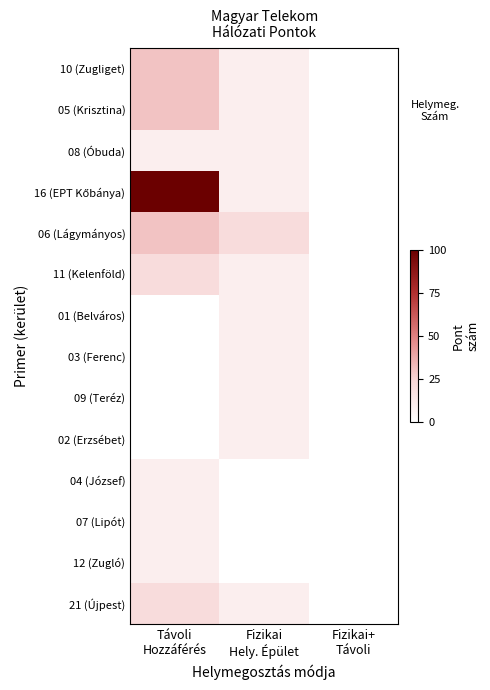

How many distinct data groups are displayed?

14